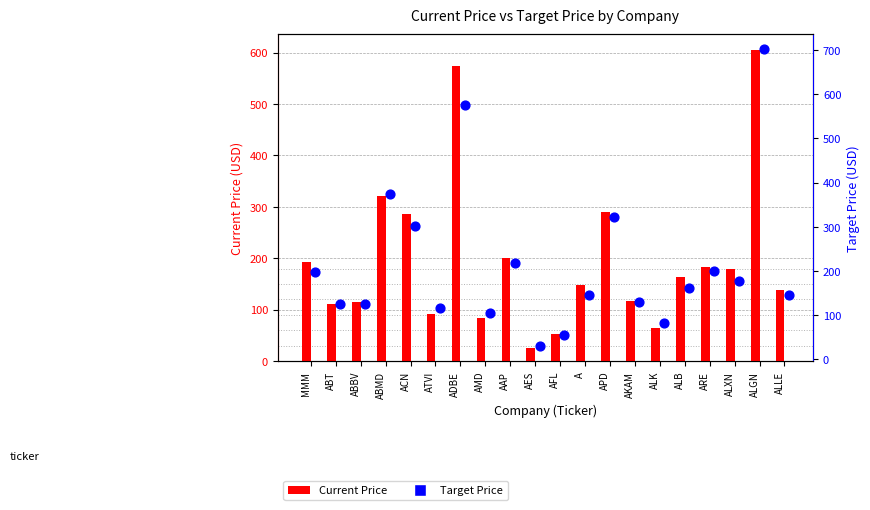

Which series has the widest spread of Y values?

Target Price